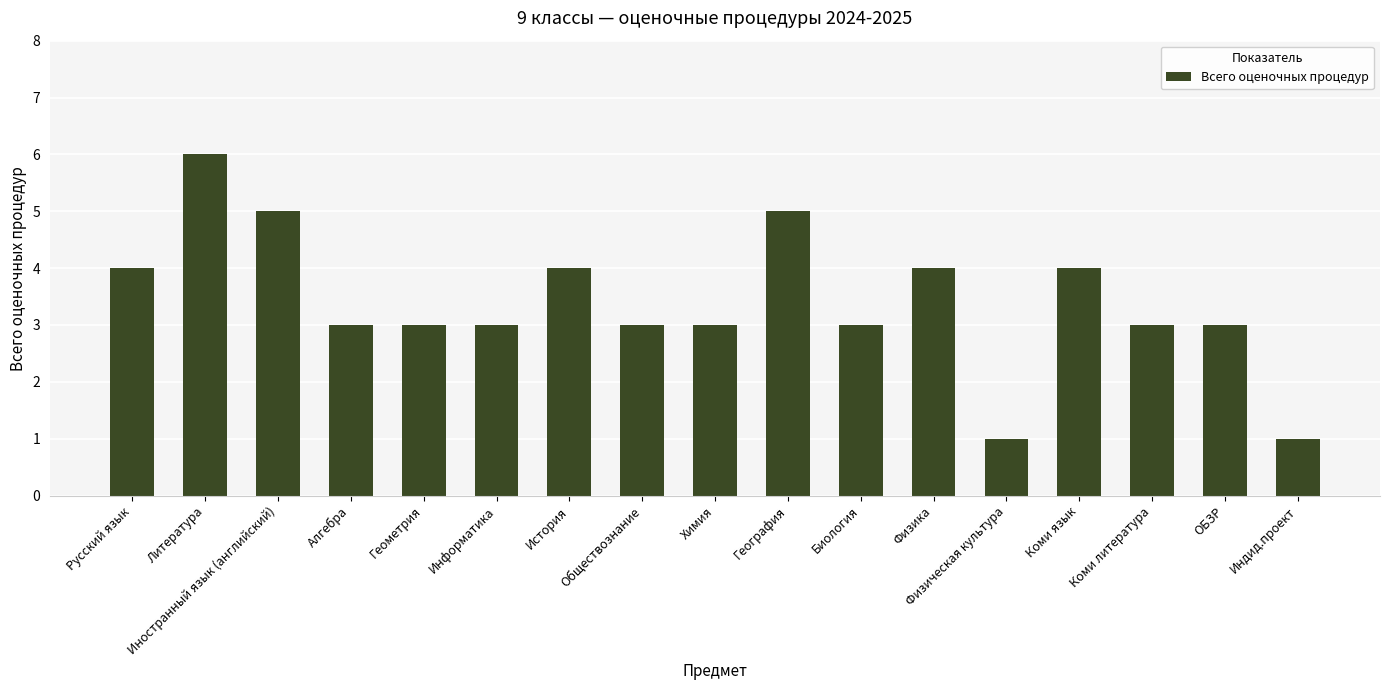

What is the label of the 15th bar from the right?

Иностранный язык (английский)